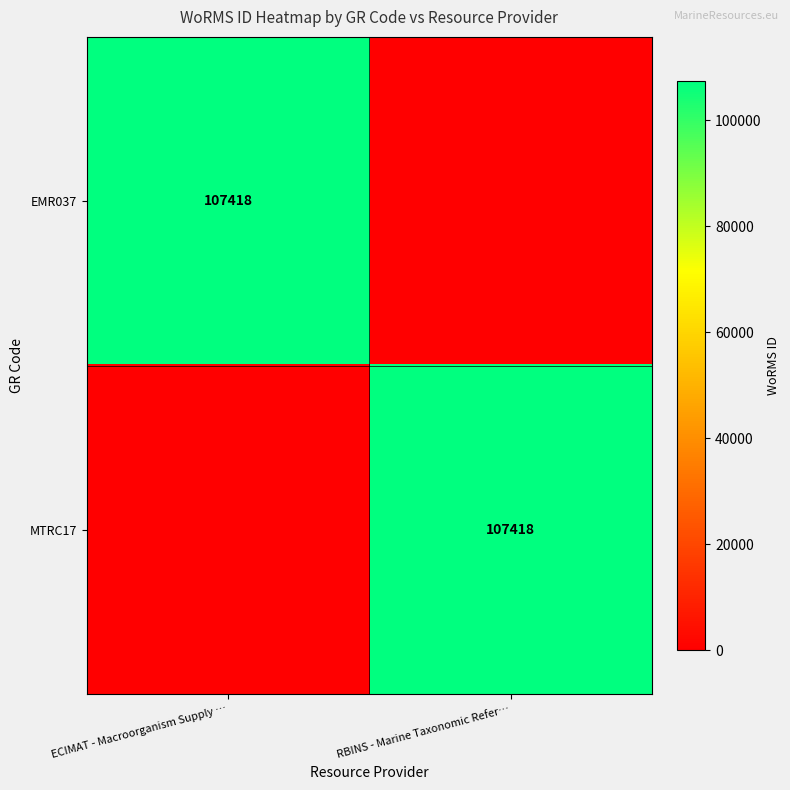

The MTRC17 series shows 154563 at RBINS - Marine Taxonomic Refer…. True or false?

False